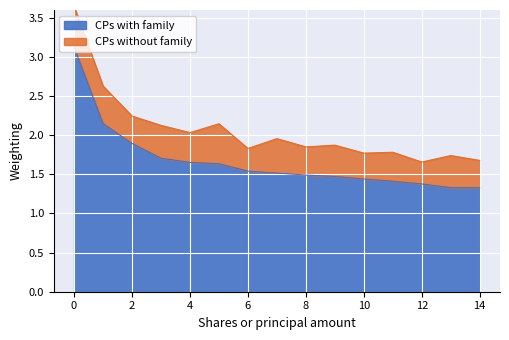

The CPs with family series shows 1.4 at 12. True or false?

True